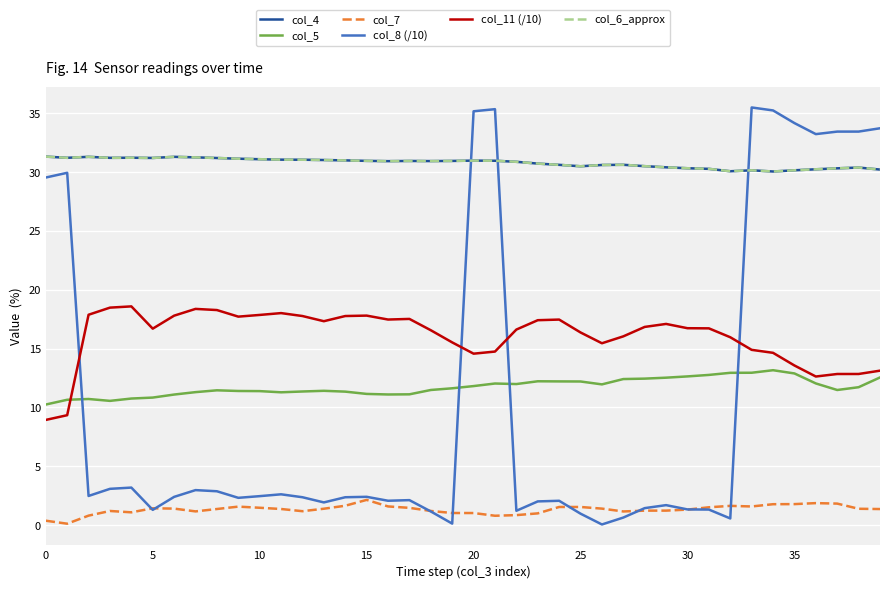

Does the chart display data point markers on the line(s)?

No